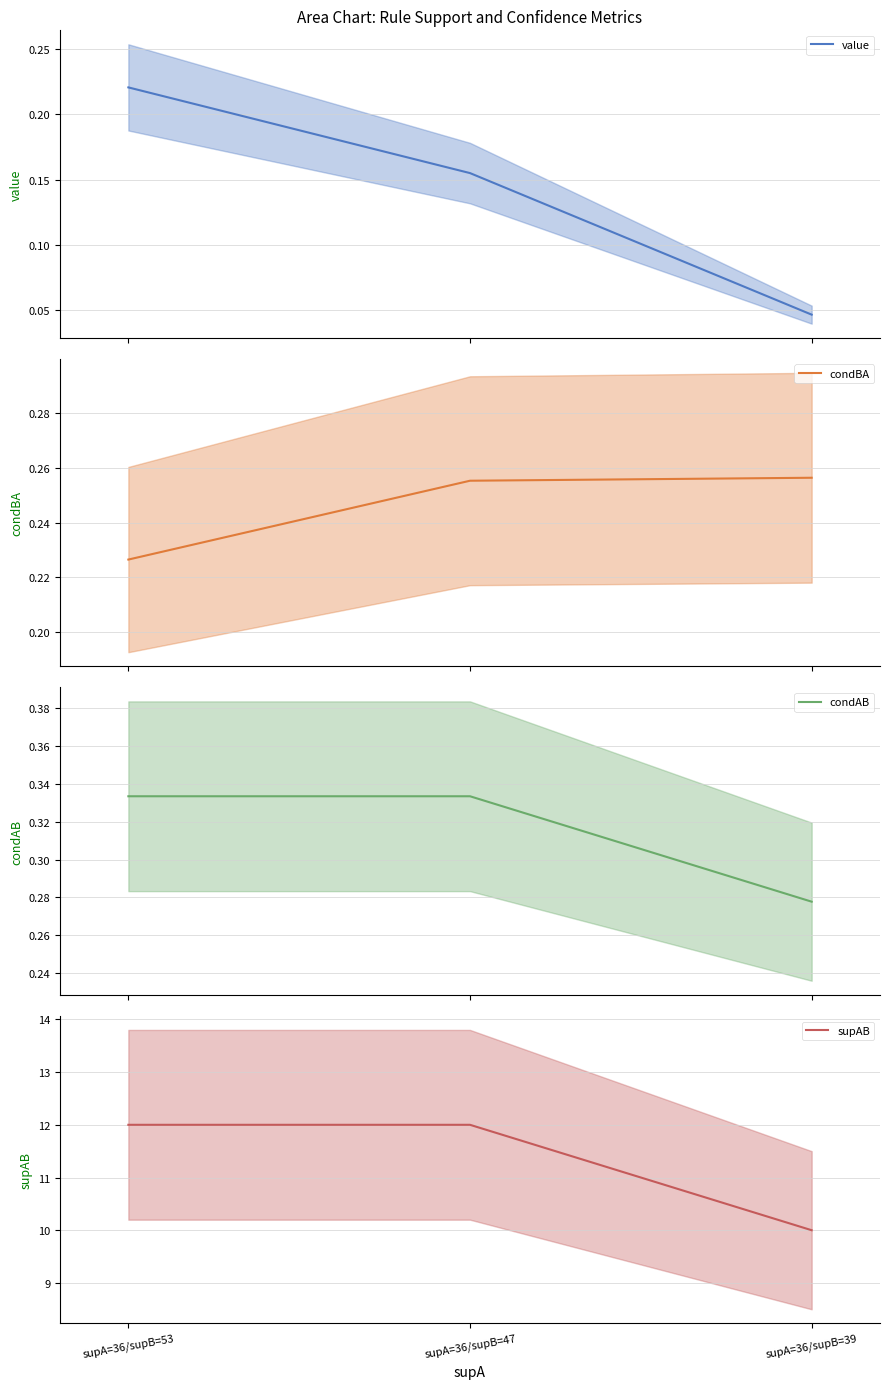

Where is condAB nearest to the value 0?

supA=36/supB=39